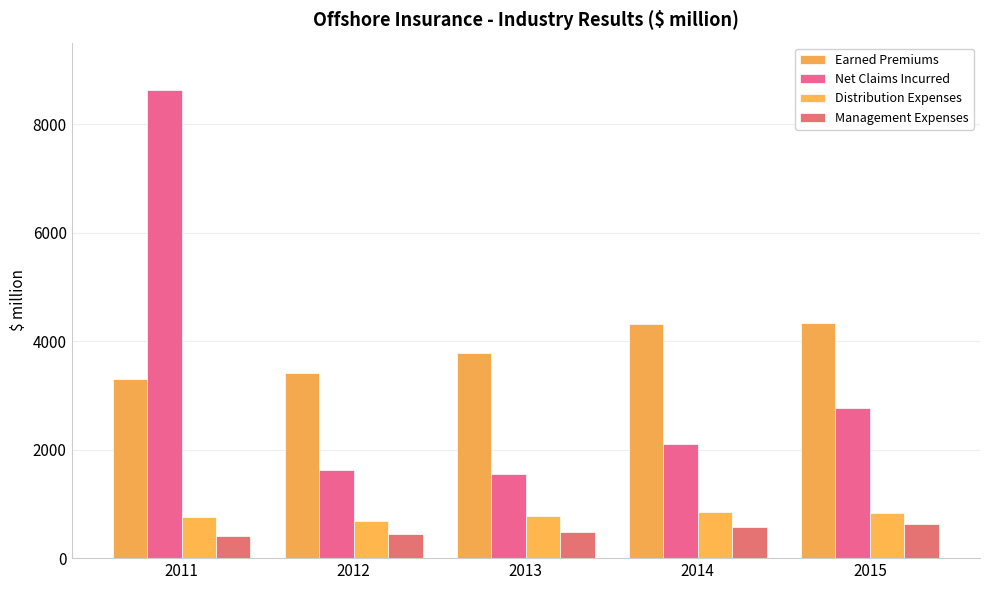

Count the number of data series in this chart.

4